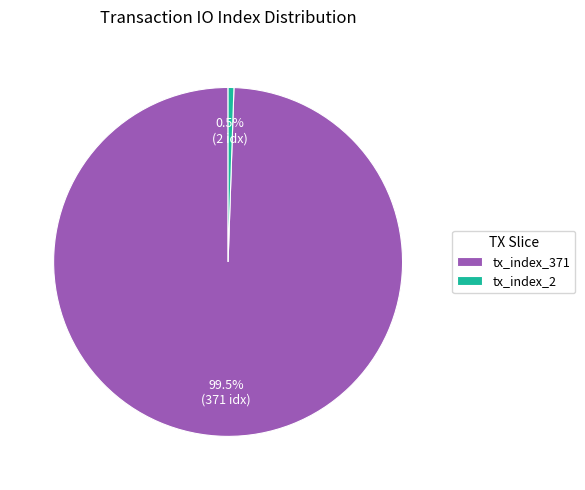

Between tx_index_2 and tx_index_371, which is larger?

tx_index_371